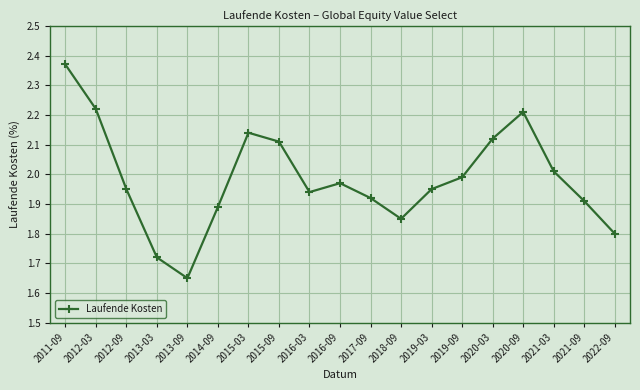

Which has a higher value, 2022-09 or 2016-03?

2016-03